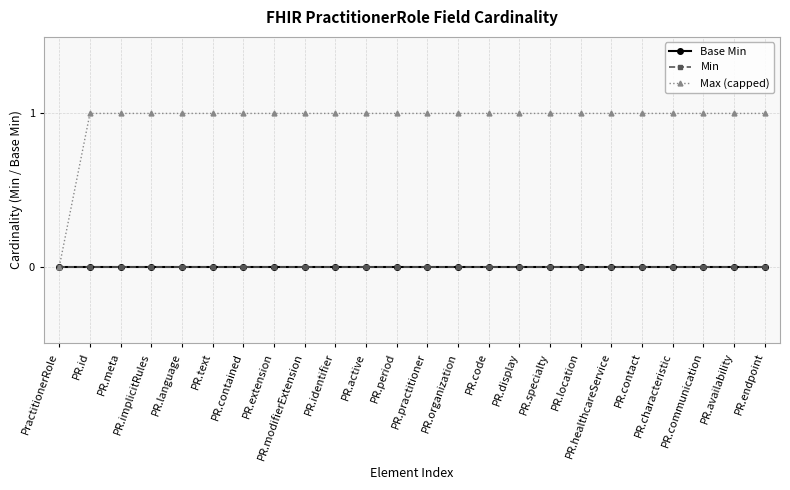

At how many categories does at least one series exceed 0?

23